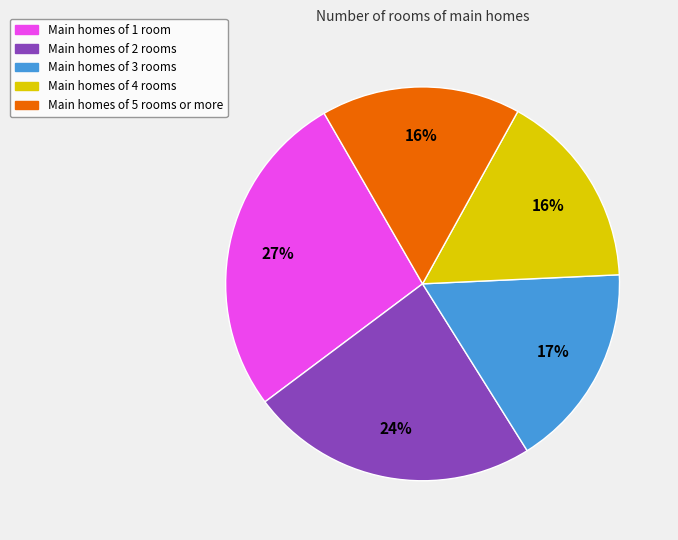

To the nearest percent, what is the average slice percentage?

20%